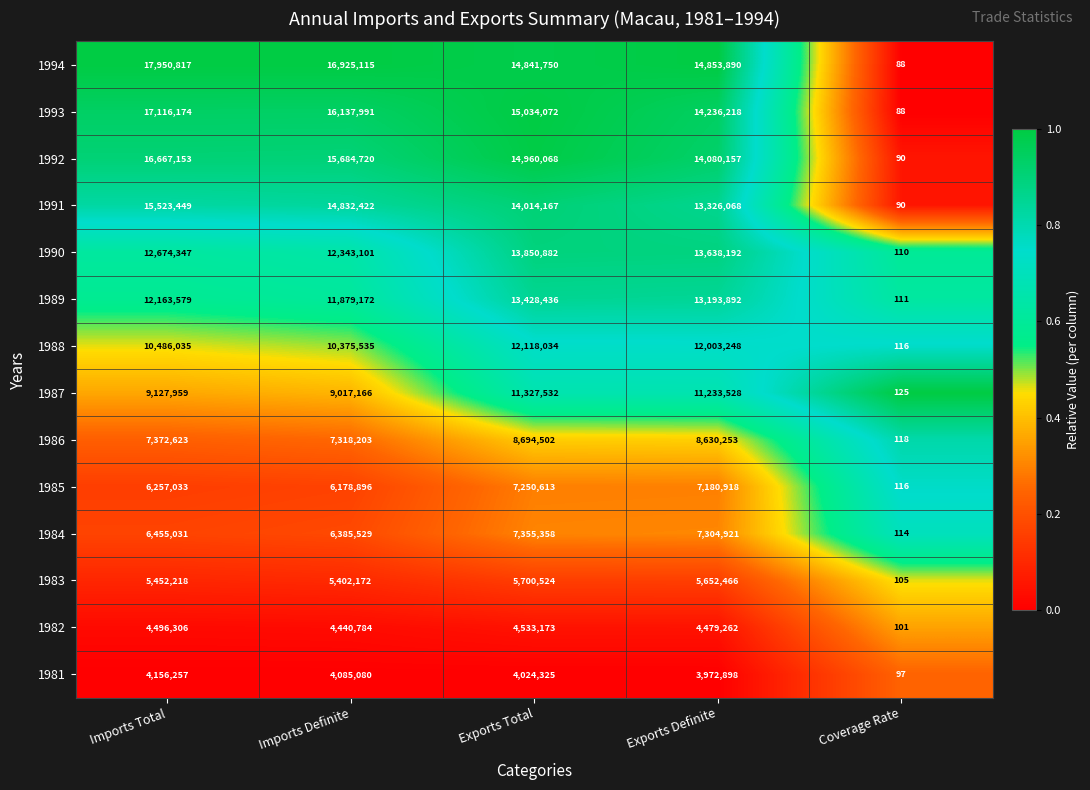

What value does the 1989 series have at Imports Definite, to the nearest 10?

11879170